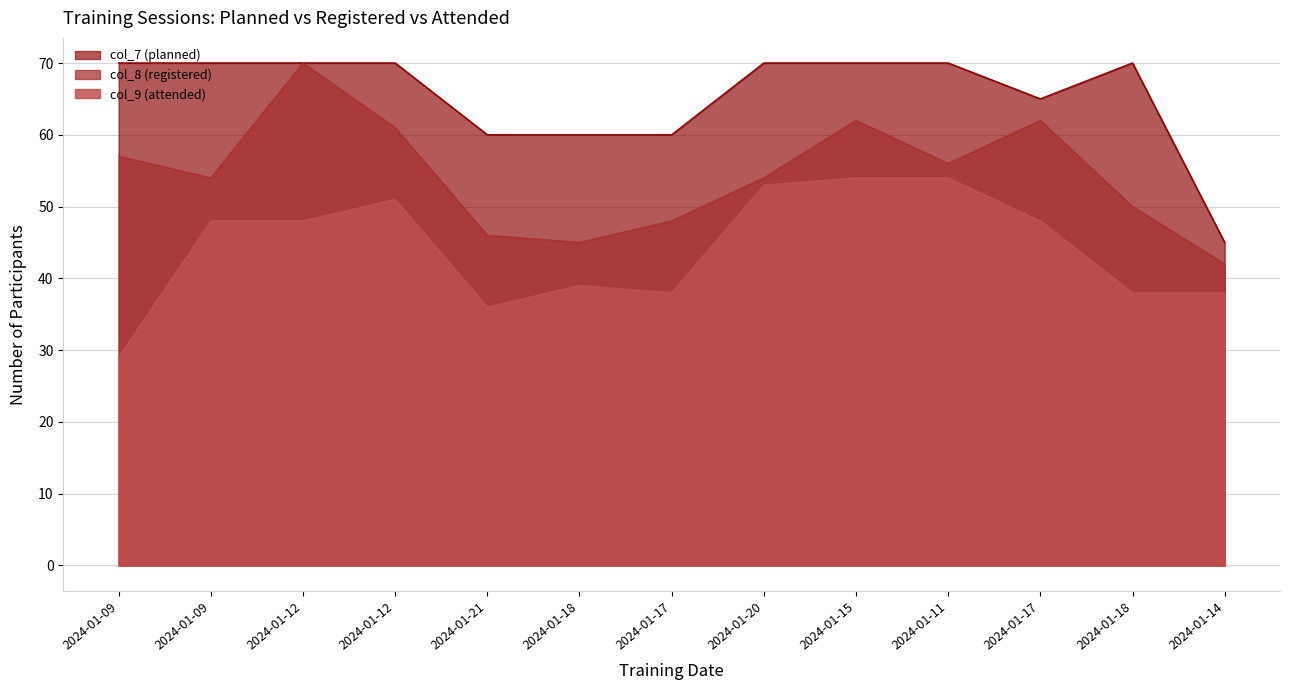

What is the sum of the col_9 (attended) values at 2024-01-09 and 2024-01-15?

102